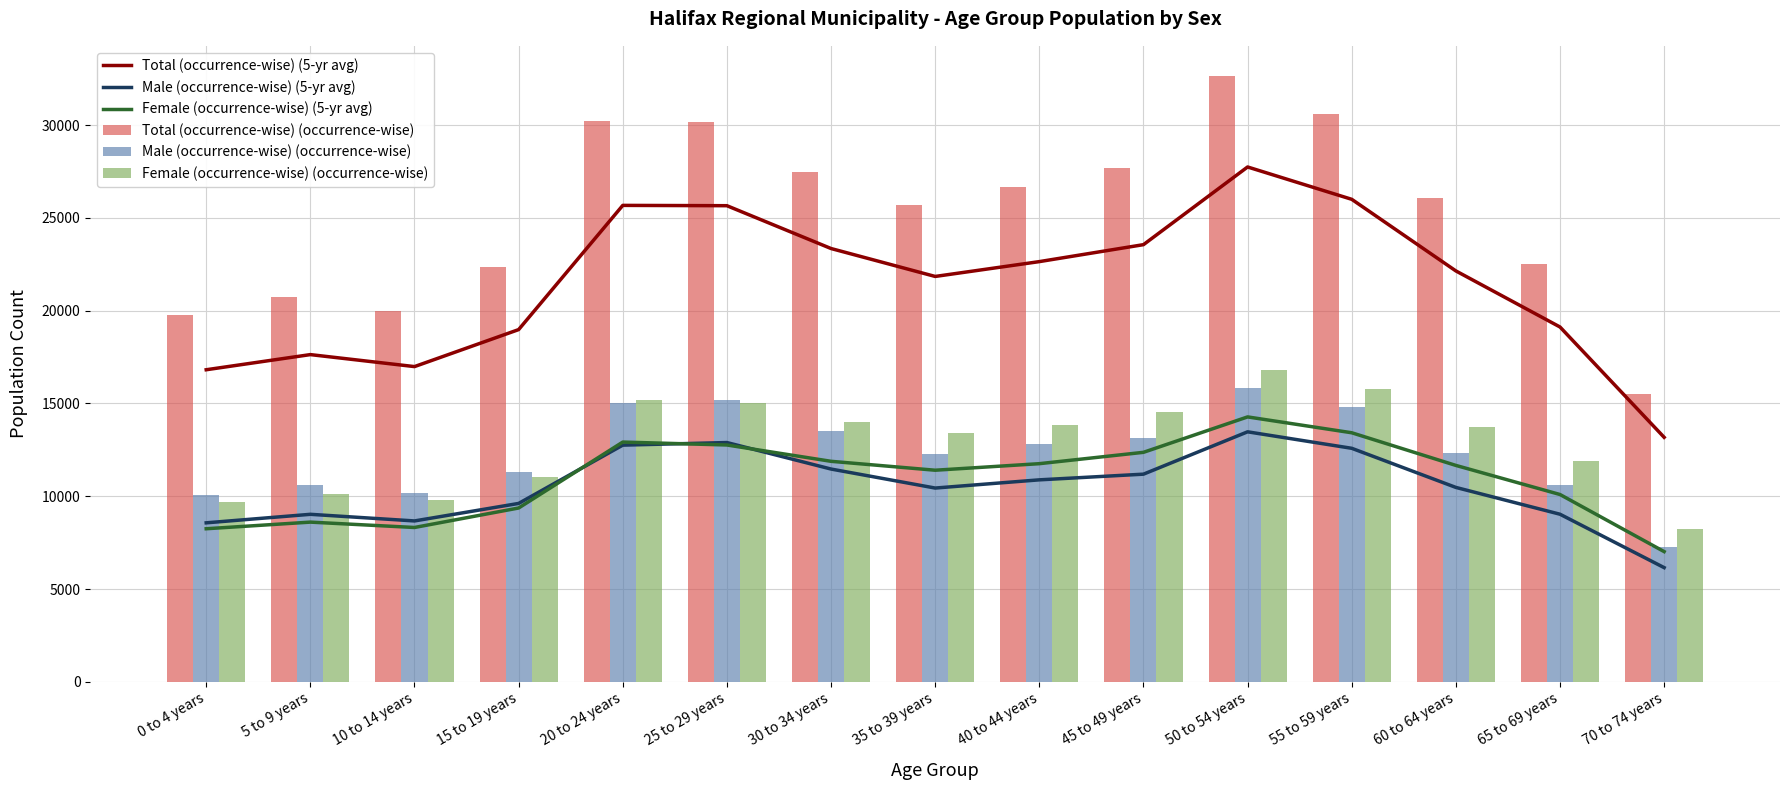

How many data points in Male (occurrence-wise) (5-yr avg) are less than 10476?

7